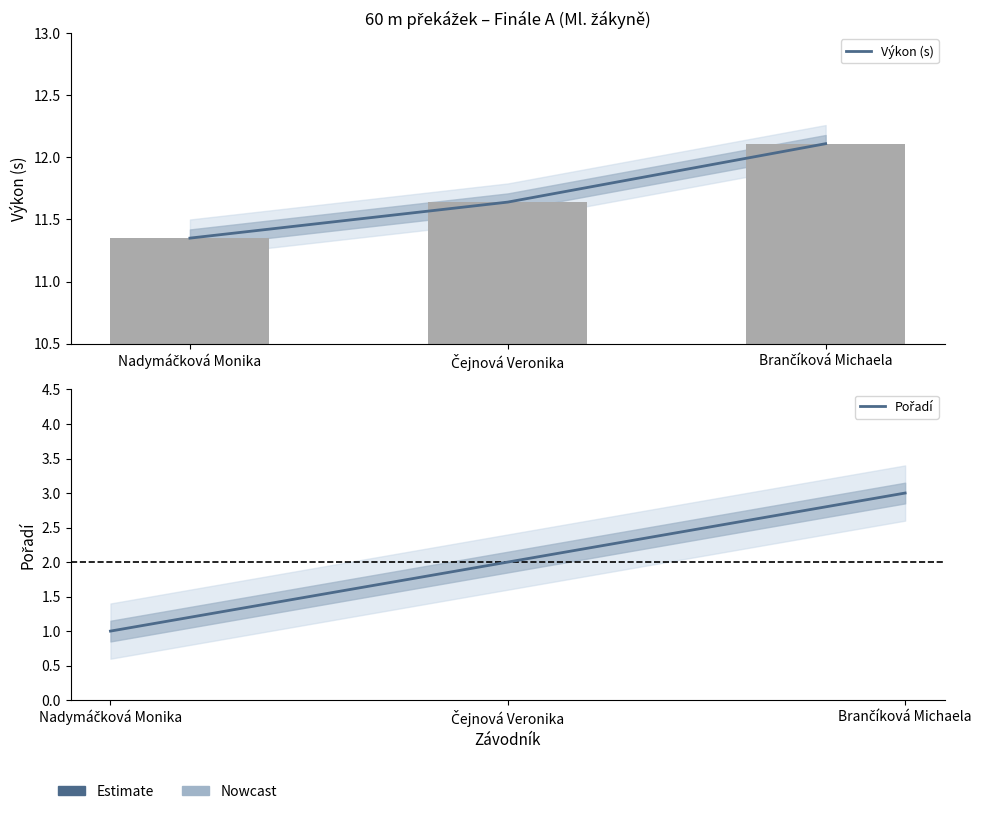

At which label is Výkon (s) closest to 11?

Nadymáčková Monika